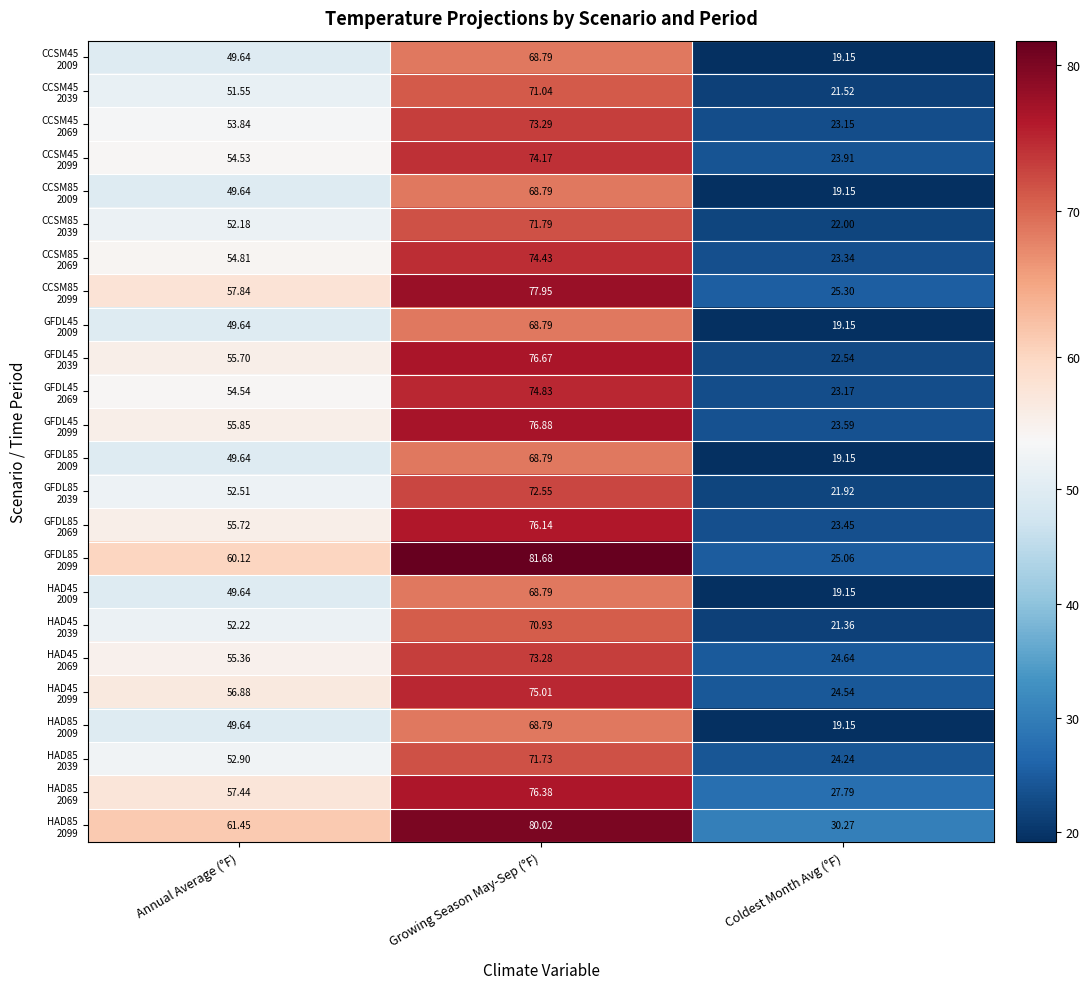

At which category is the sum across all series the highest?

Growing Season May-Sep (°F)